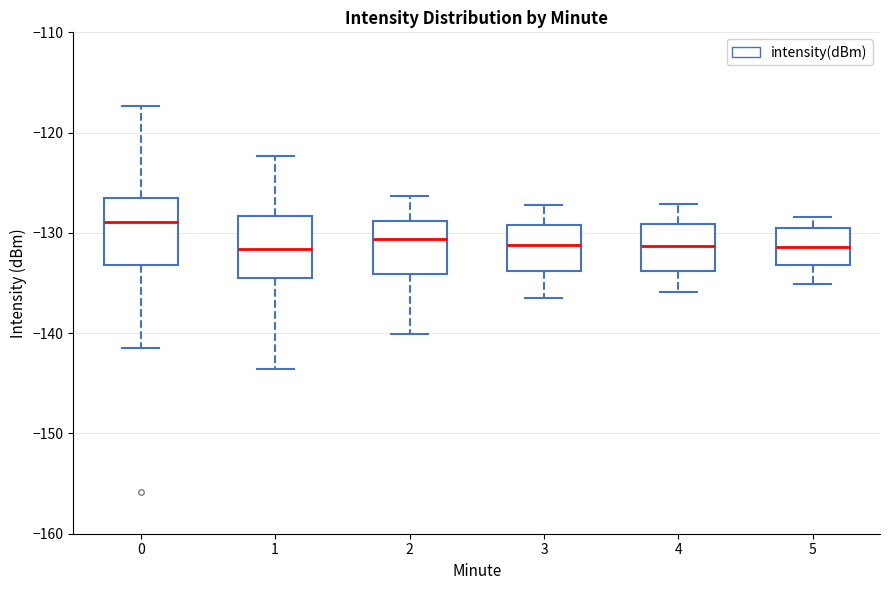

Reading left to right, read every box against the y-axis: the position of its median line, the range the box covers, and the ends of its whiskers. The values are not printed on the chart, so give them approximately, as read against the axis.

0: median -129, box -133 to -127, whiskers -141 to -117
1: median -132, box -135 to -128, whiskers -144 to -122
2: median -131, box -134 to -129, whiskers -140 to -126
3: median -131, box -134 to -129, whiskers -136 to -127
4: median -131, box -134 to -129, whiskers -136 to -127
5: median -131, box -133 to -130, whiskers -135 to -128